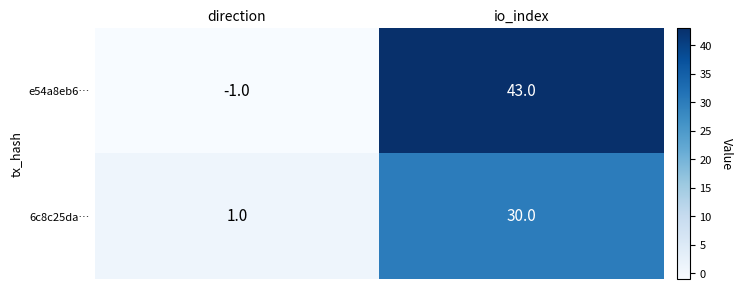

How many series are shown in this chart?

2